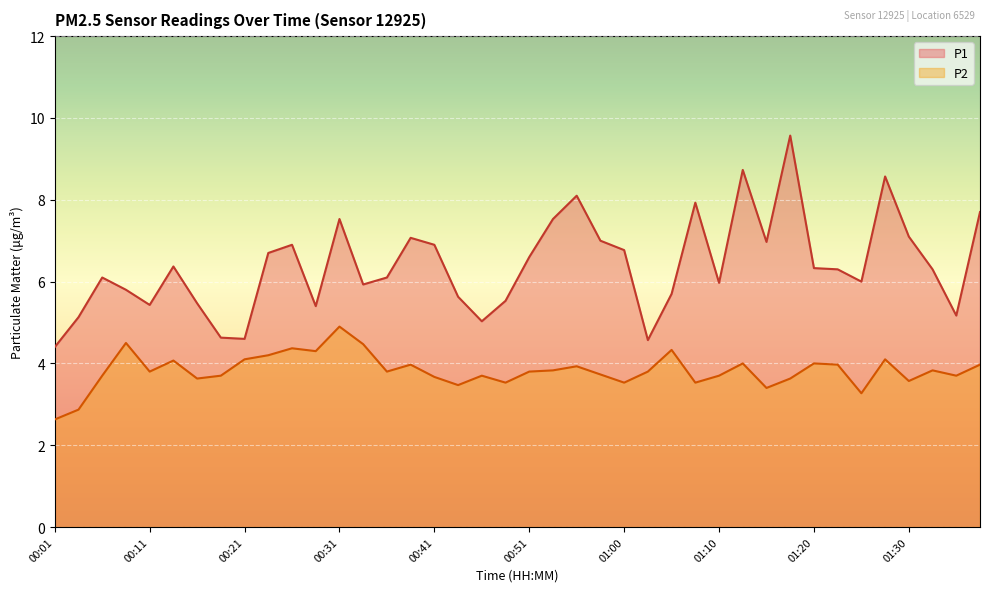

At which category does P1 reach its first local peak?

00:06